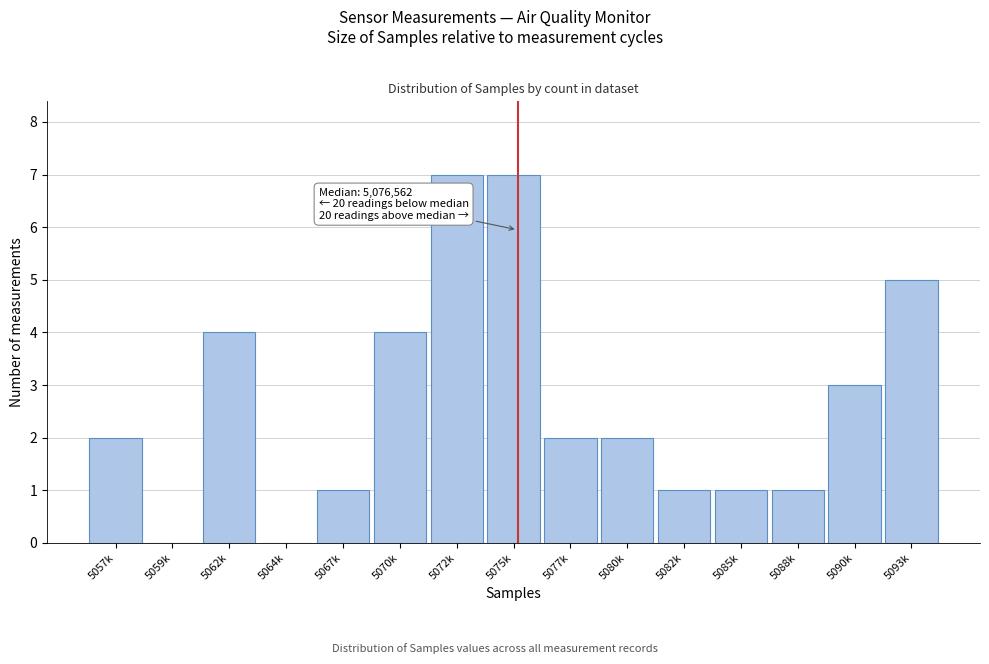

Reading right to left, extract all data points from this chart.

5093k=5	5090k=3	5088k=1	5085k=1	5082k=1	5080k=2	5077k=2	5075k=7	5072k=7	5070k=4	5067k=1	5064k=0	5062k=4	5059k=0	5057k=2